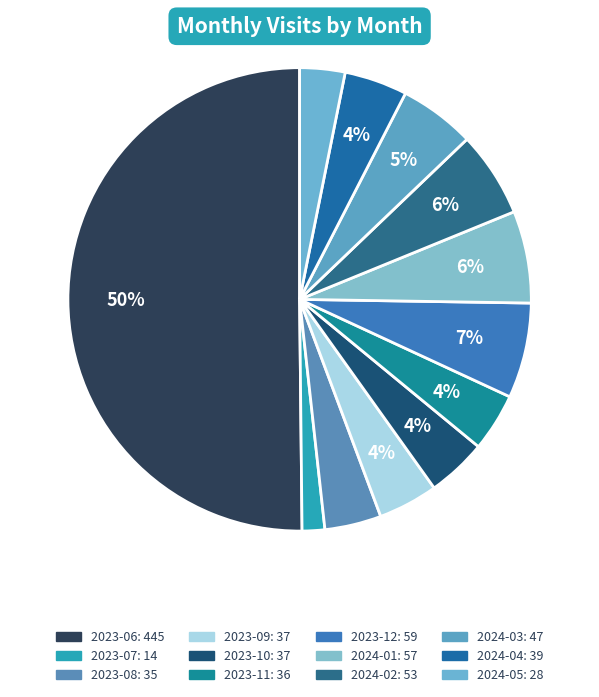

Combined, what portion of the pie is 2023-10 and 2023-07?

5.7%